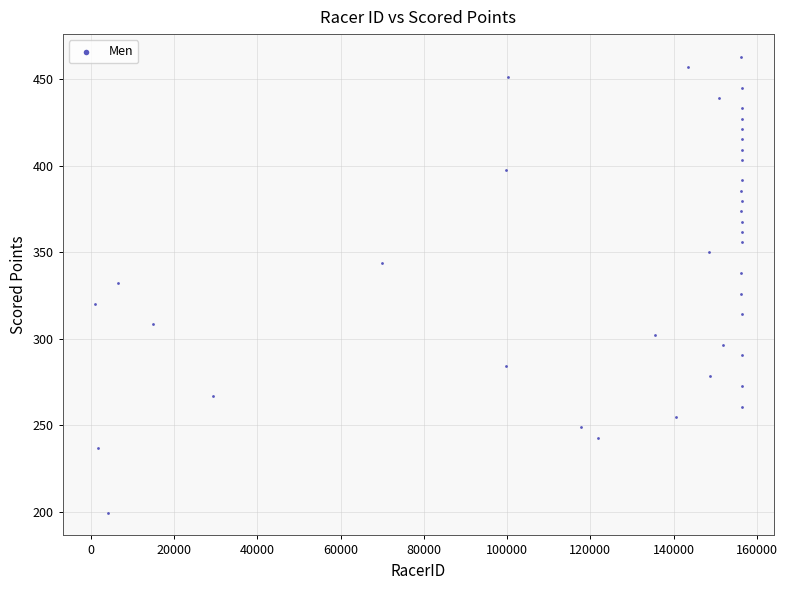

What is the range of Y values (max minus min)?

263.3